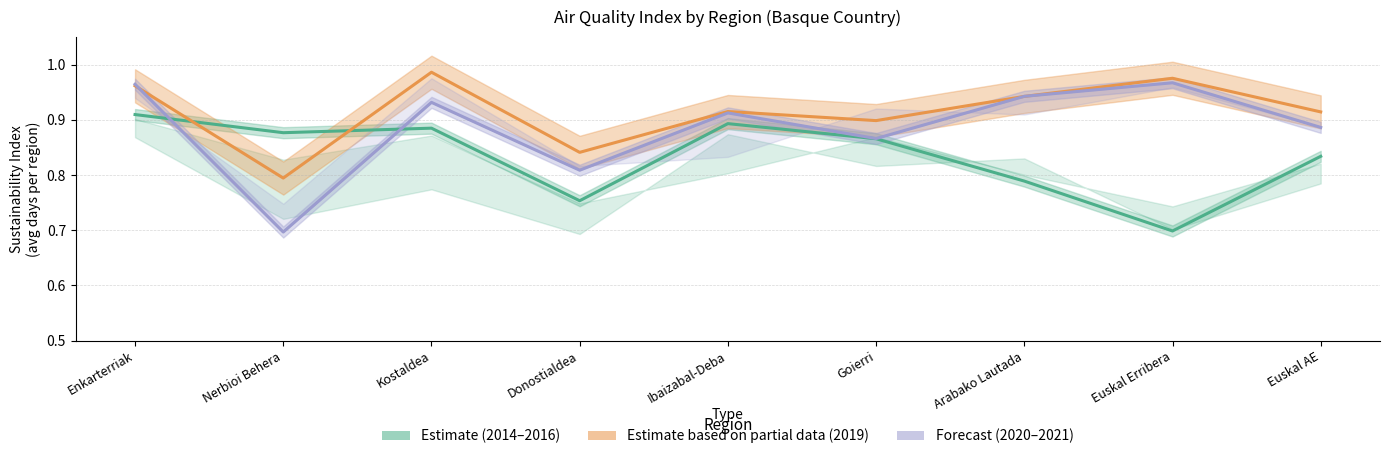

At which category does the chart reach its minimum across all series?

Nerbioi Behera